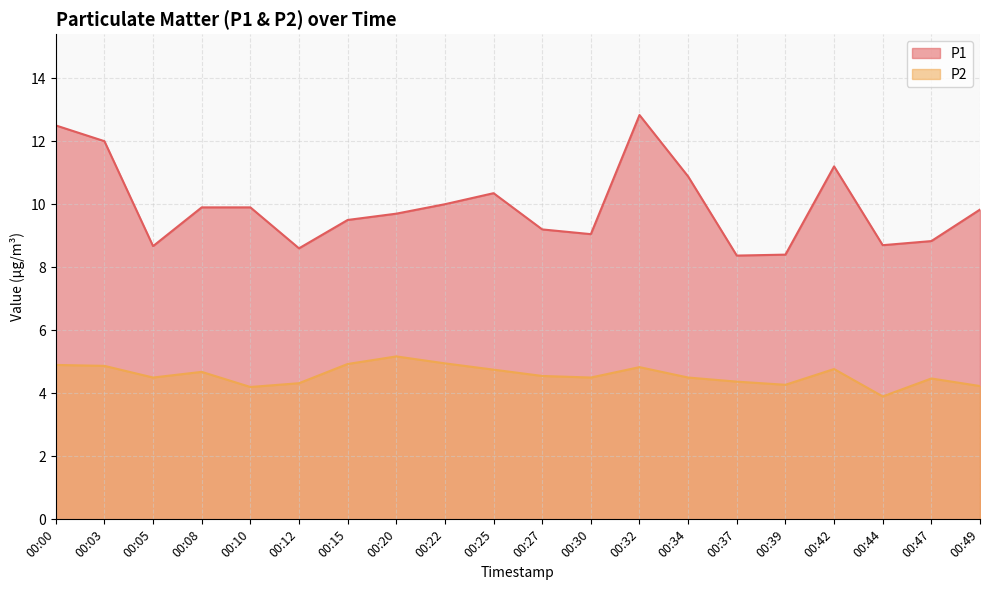

At which label does P2 first exceed 4?

00:00